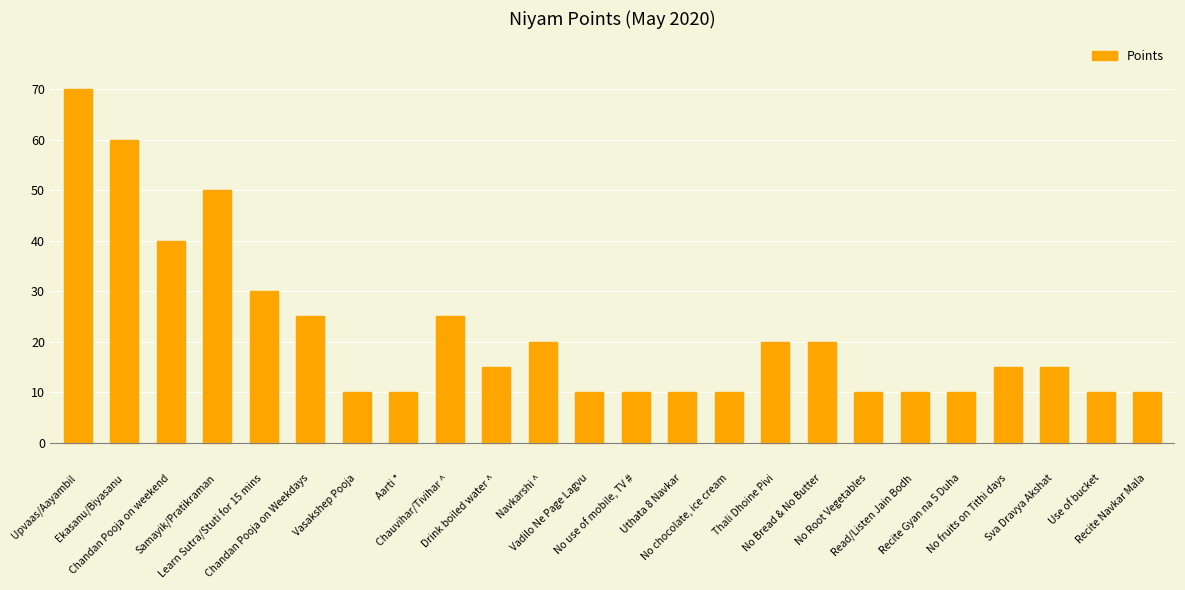

The chart shows a value of 10 at Aarti *. True or false?

True